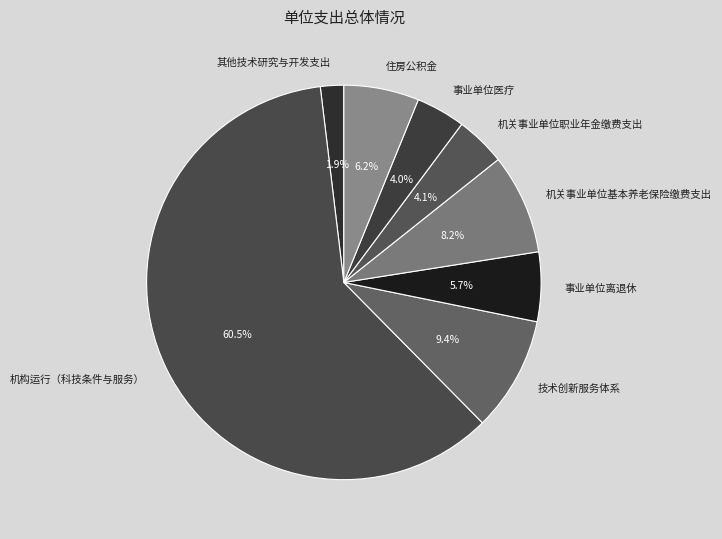

How many segments does this pie chart have?

8